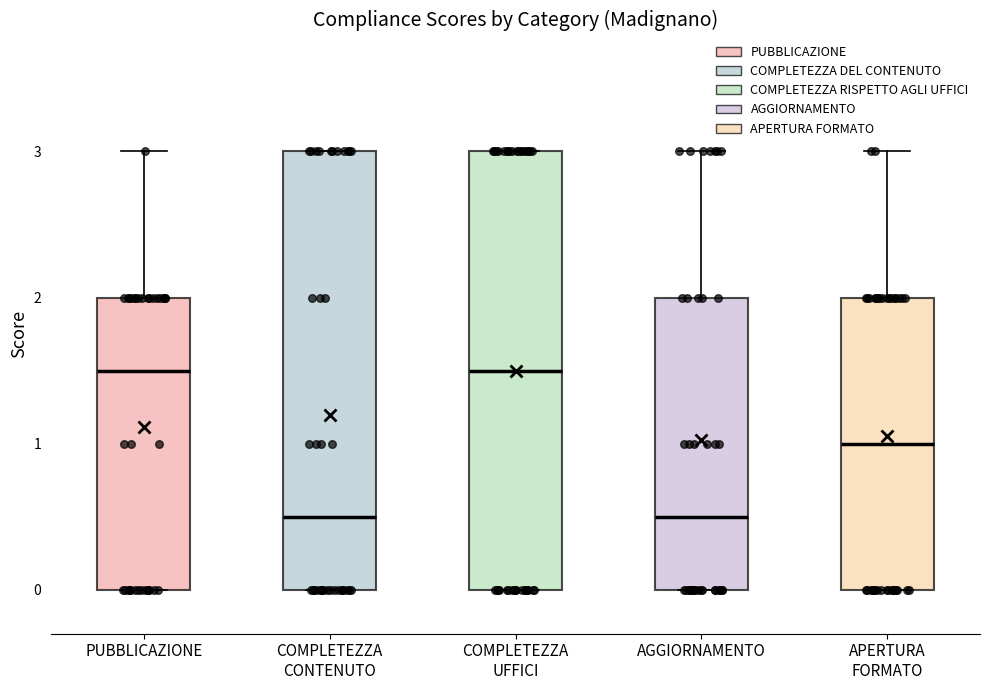

Where does the median line of the box for PUBBLICAZIONE sit on the y-axis? The values are not printed on the chart, so give them approximately, as read against the axis.

1.5